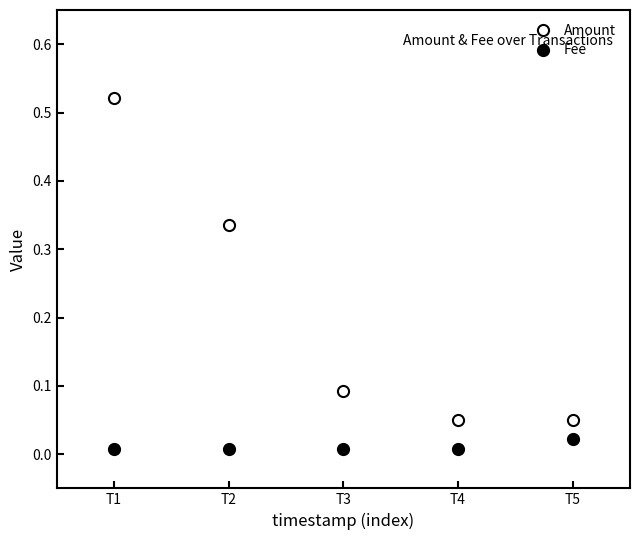

How many Amount values are between 0 and 1?

5